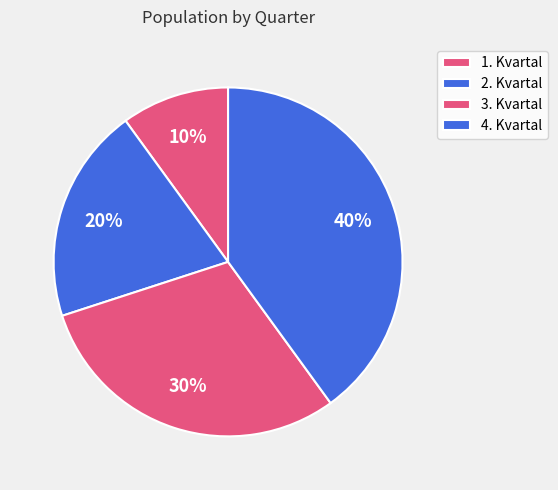

What percentage is the 4. Kvartal slice, to the nearest percent?

40%